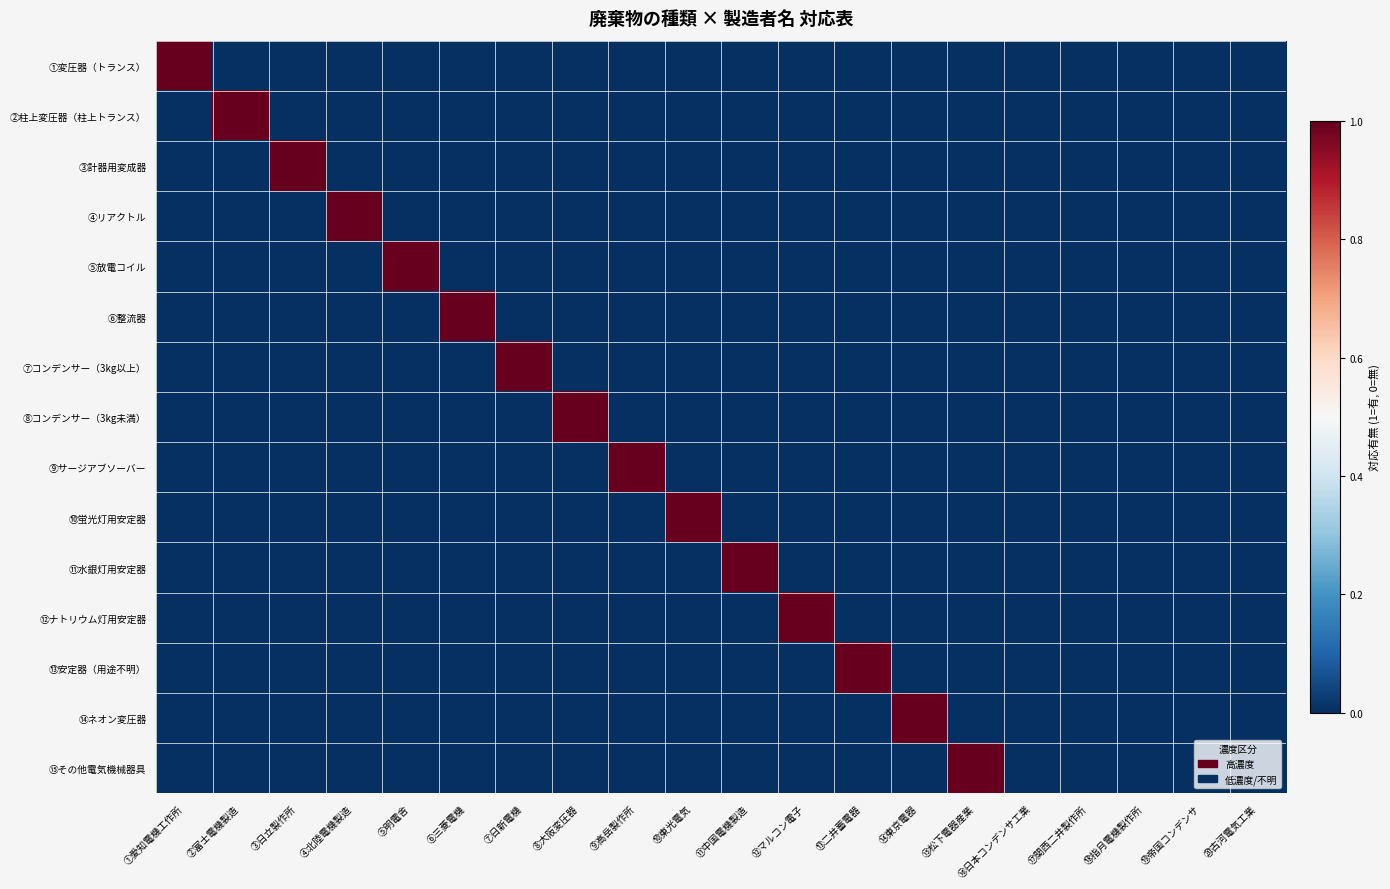

Which has a higher value, ⑤明電舎 or ③日立製作所?

⑤明電舎